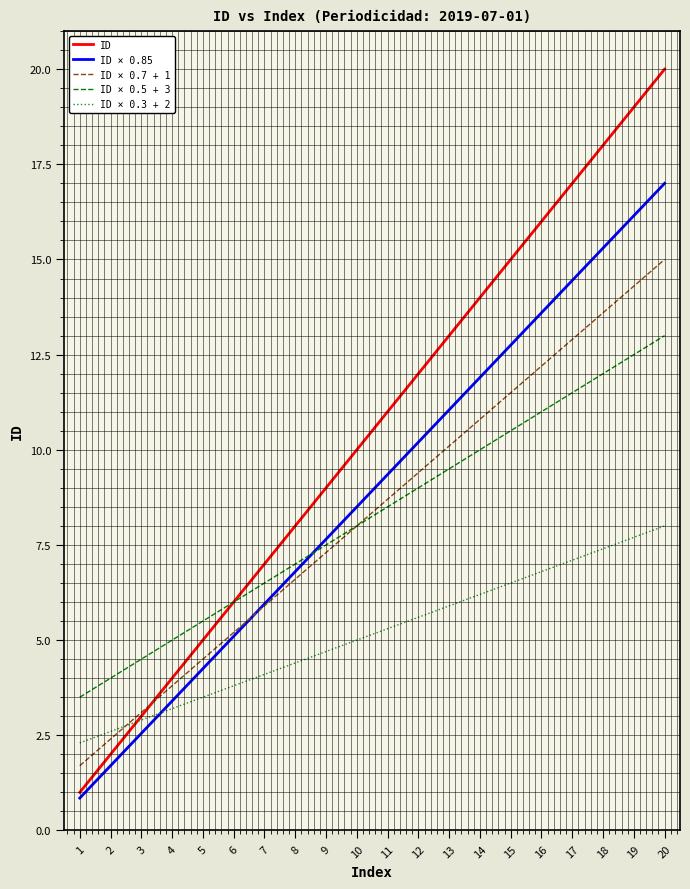

Rank the categories by ID × 0.85 value from highest to lowest.

20, 19, 18, 17, 16, 15, 14, 13, 12, 11, 10, 9, 8, 7, 6, 5, 4, 3, 2, 1